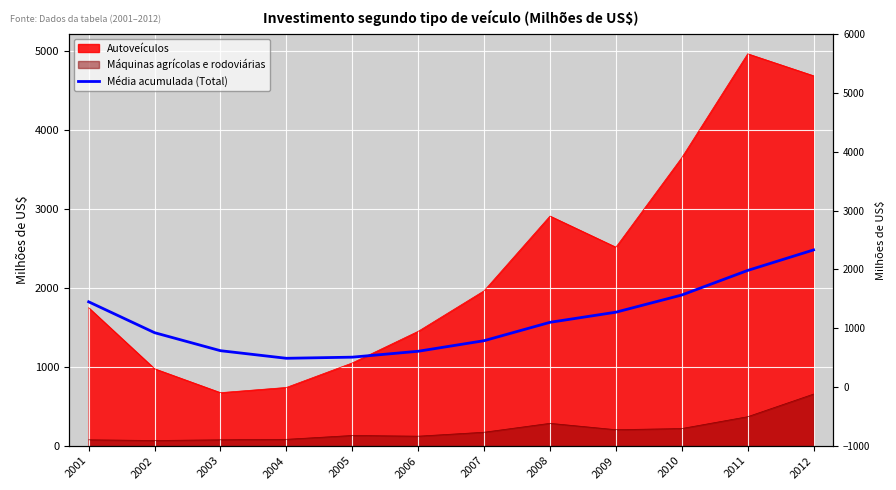

What is the sum of all values?

19100.8